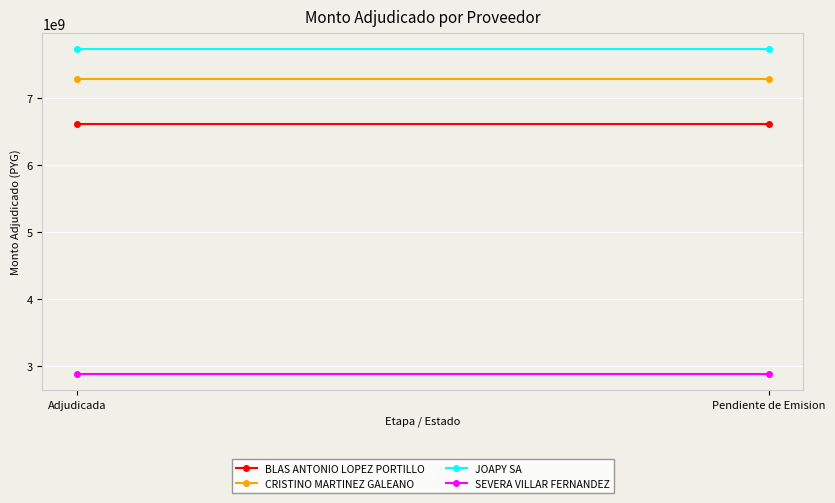

What are all the series names shown in the legend?

BLAS ANTONIO LOPEZ PORTILLO, CRISTINO MARTINEZ GALEANO, JOAPY SA, SEVERA VILLAR FERNANDEZ